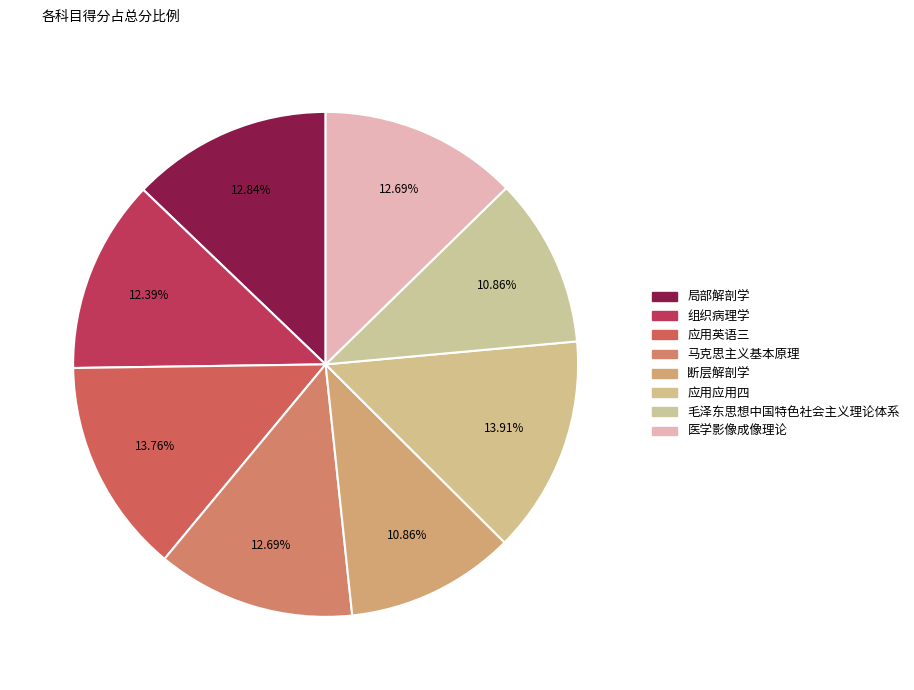

Which slice is the largest?

应用应用四